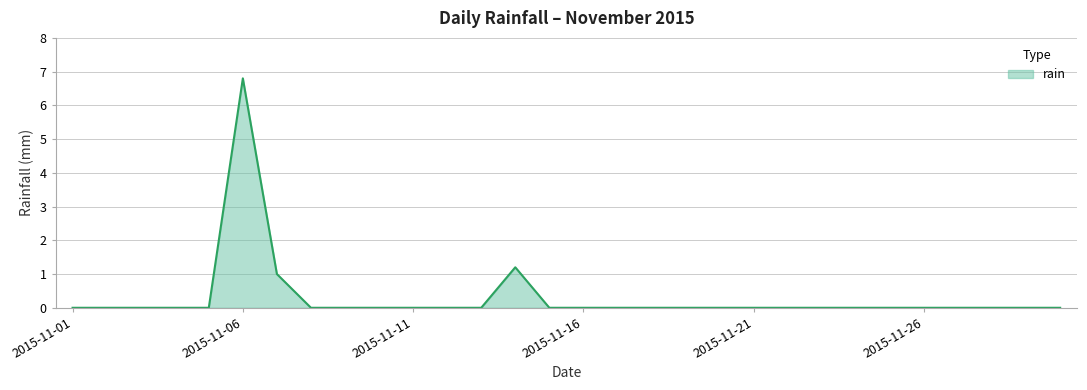

How many series are shown in this chart?

1